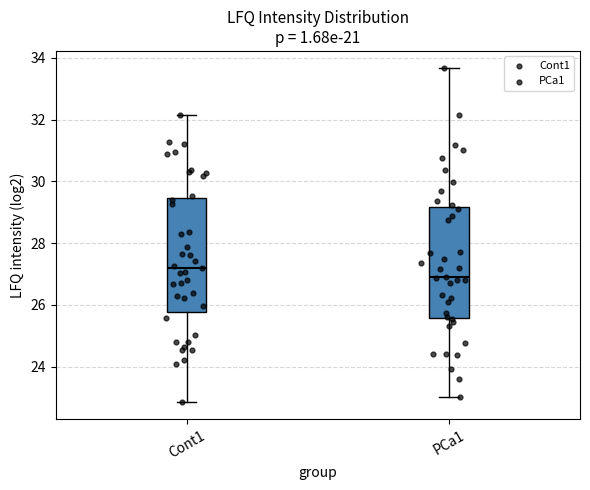

Where does the upper whisker of the box for PCa1 end on the y-axis? The values are not printed on the chart, so give them approximately, as read against the axis.

33.6